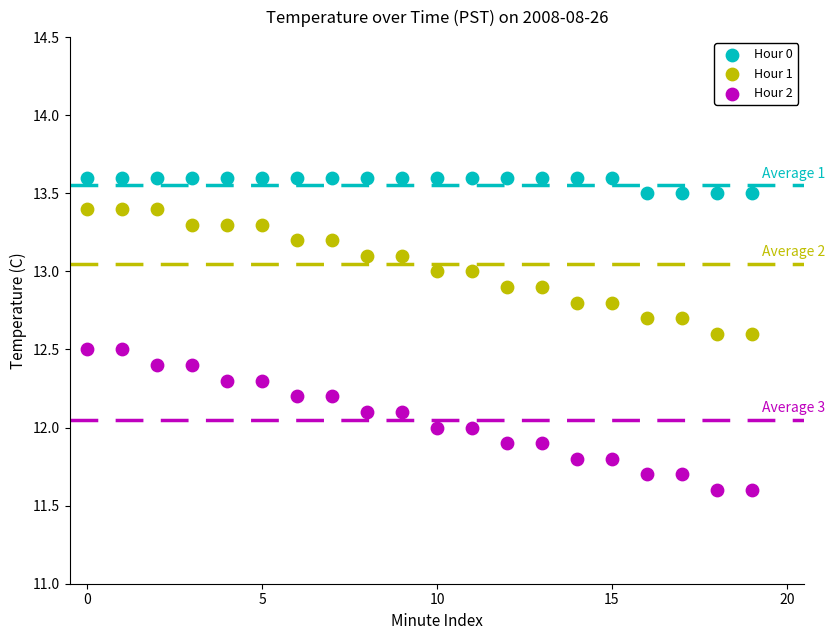

Which series reaches the minimum Y coordinate?

Hour 2